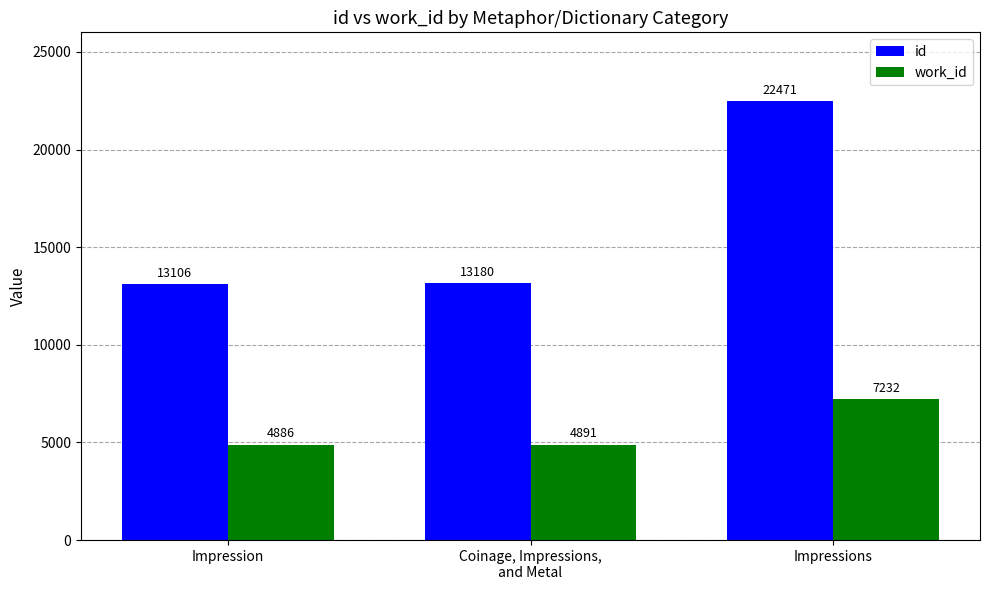

What is the spread (max minus min) of values at Impression?

8220.5